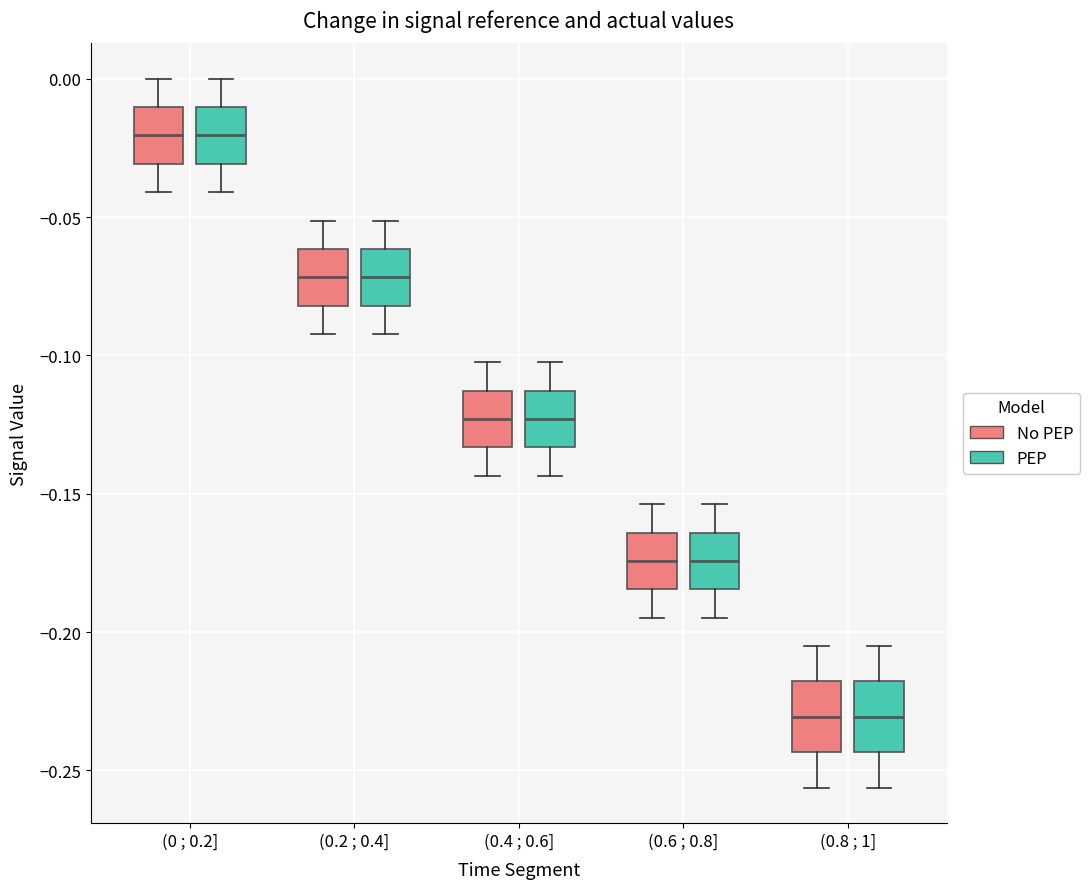

Reading left to right, read every box against the y-axis: the position of its median line, the range the box covers, and the ends of its whiskers. The values are not printed on the chart, so give them approximately, as read against the axis.

(0 ; 0.2] (No PEP): median -0.020, box -0.030 to -0.010, whiskers -0.040 to 0.000
(0 ; 0.2] (PEP): median -0.020, box -0.030 to -0.010, whiskers -0.040 to 0.000
(0.2 ; 0.4] (No PEP): median -0.070, box -0.080 to -0.060, whiskers -0.090 to -0.050
(0.2 ; 0.4] (PEP): median -0.070, box -0.080 to -0.060, whiskers -0.090 to -0.050
(0.4 ; 0.6] (No PEP): median -0.125, box -0.135 to -0.115, whiskers -0.145 to -0.105
(0.4 ; 0.6] (PEP): median -0.125, box -0.135 to -0.115, whiskers -0.145 to -0.105
(0.6 ; 0.8] (No PEP): median -0.175, box -0.185 to -0.165, whiskers -0.195 to -0.155
(0.6 ; 0.8] (PEP): median -0.175, box -0.185 to -0.165, whiskers -0.195 to -0.155
(0.8 ; 1] (No PEP): median -0.230, box -0.245 to -0.220, whiskers -0.255 to -0.205
(0.8 ; 1] (PEP): median -0.230, box -0.245 to -0.220, whiskers -0.255 to -0.205